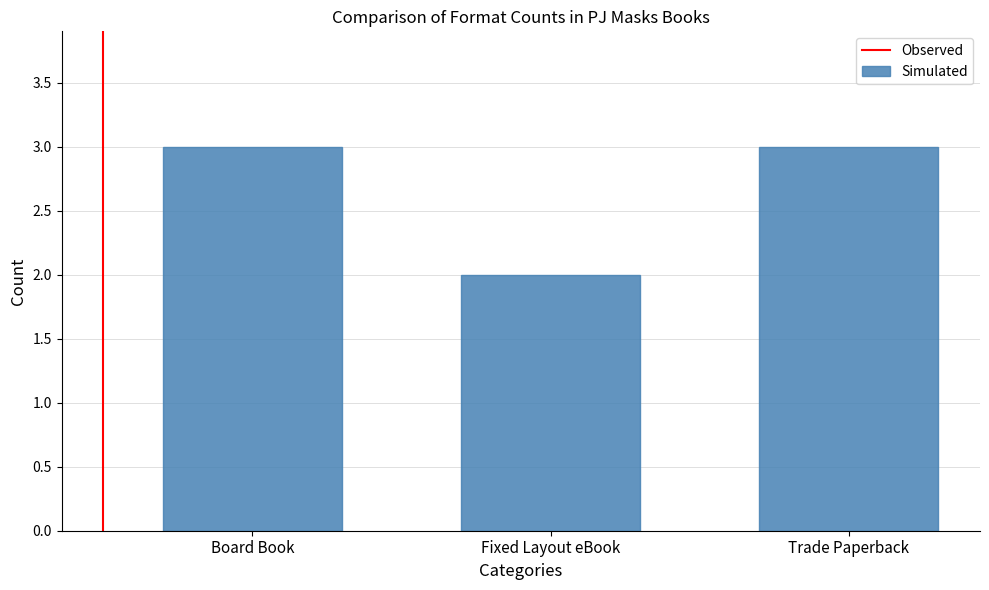

Reading left to right, transcribe all the data shown in this chart.

3	2	3